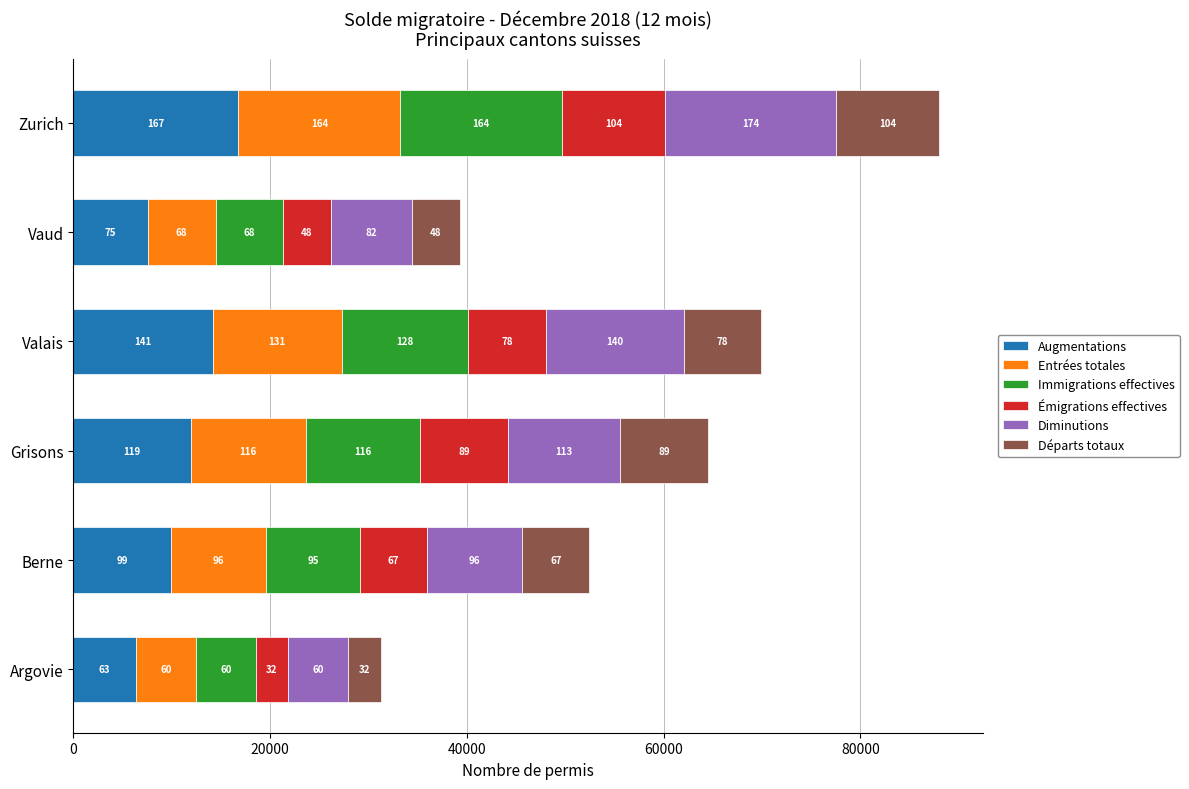

What are all the series names shown in the legend?

Augmentations, Entrées totales, Immigrations effectives, Émigrations effectives, Diminutions, Départs totaux